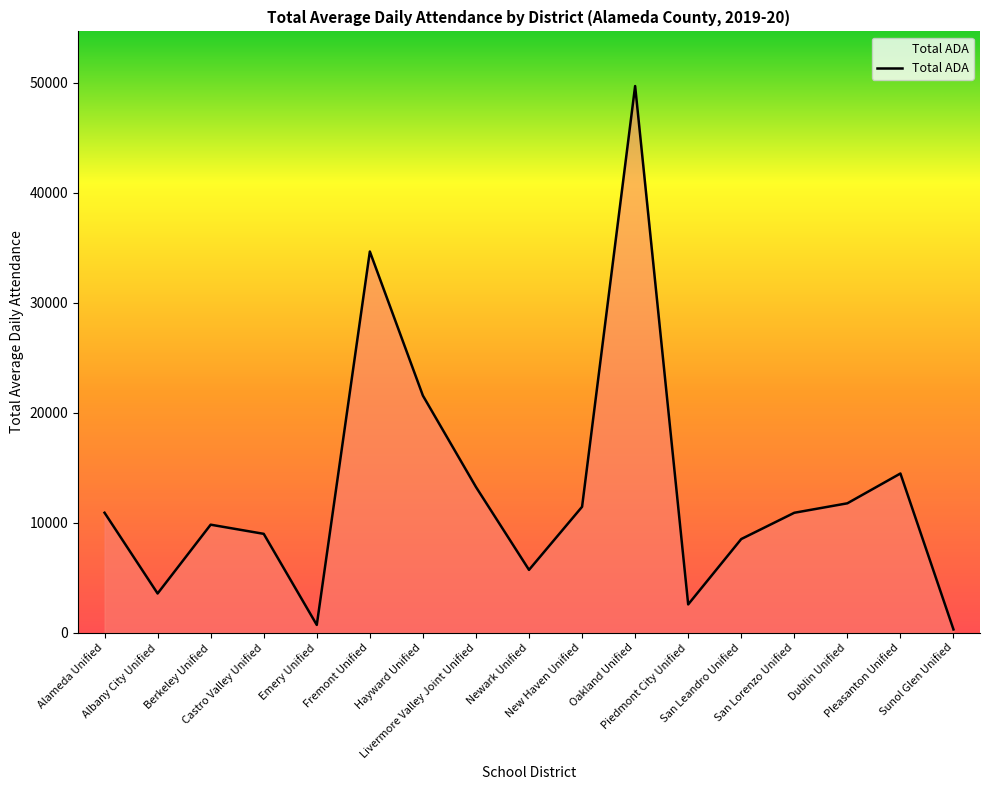

What is the approximate value at Newark Unified, to the nearest 10?

5710